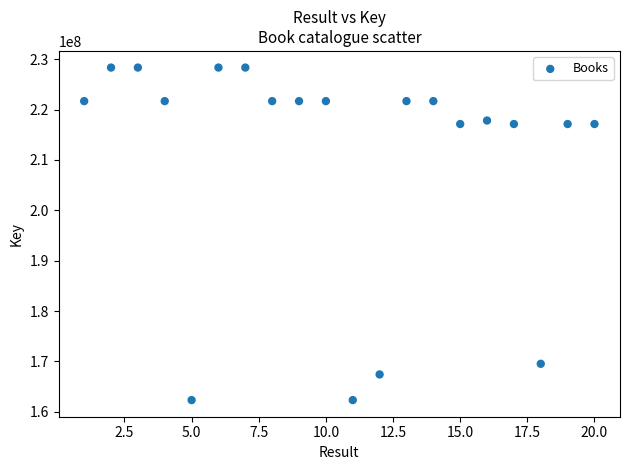

What is the range of Y values (max minus min)?

66013940